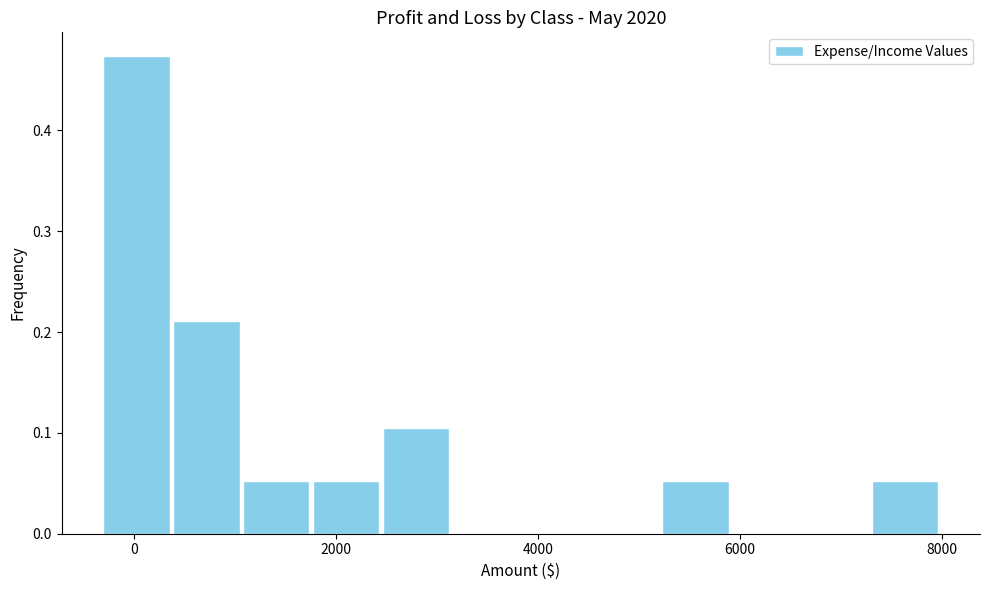

Read against the x-axis, roughly where is the centre of the tallest bar?

0